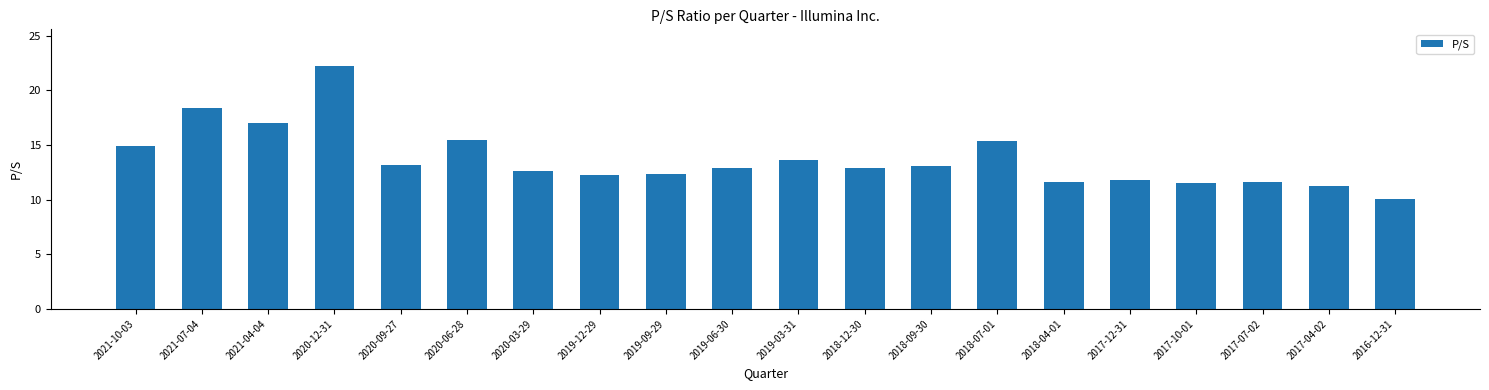

Are the bars grouped side by side (vs. stacked)?

No